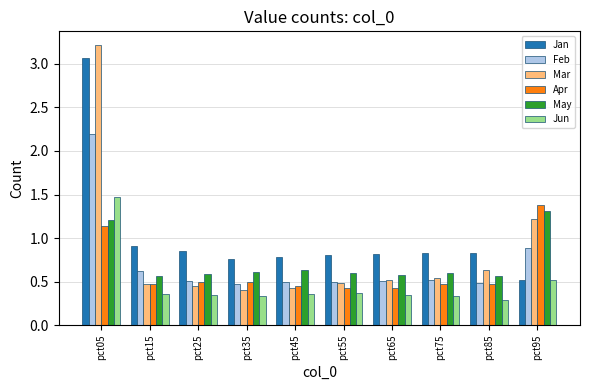

How many bars are there in each group?

6